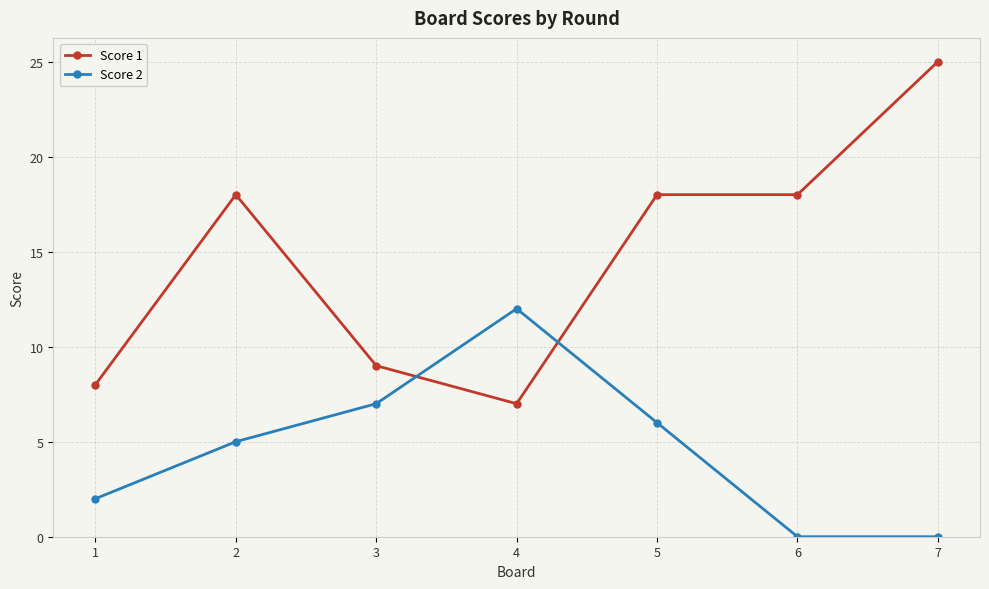

How many lines are shown in the chart?

2